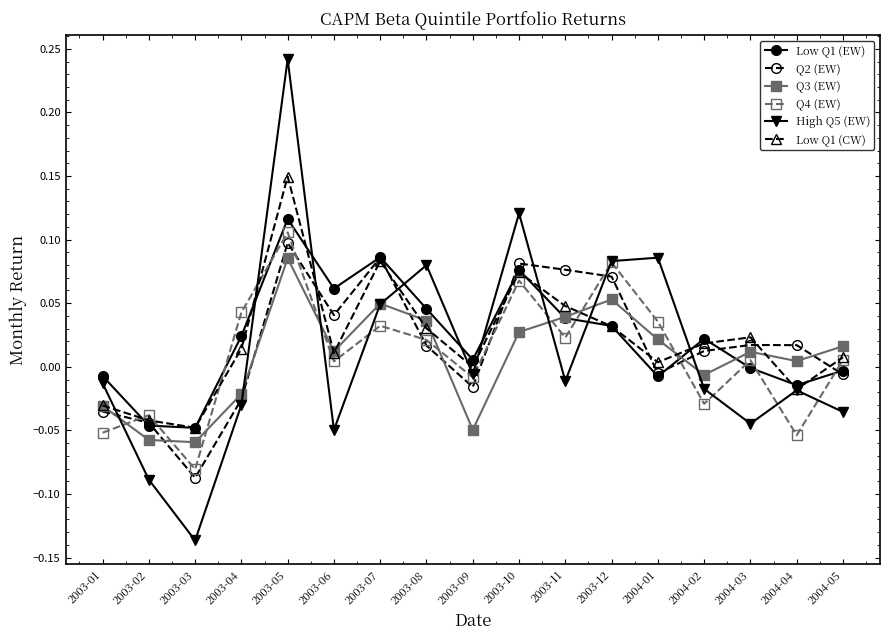

Which series has the widest spread of values?

High Q5 (EW)